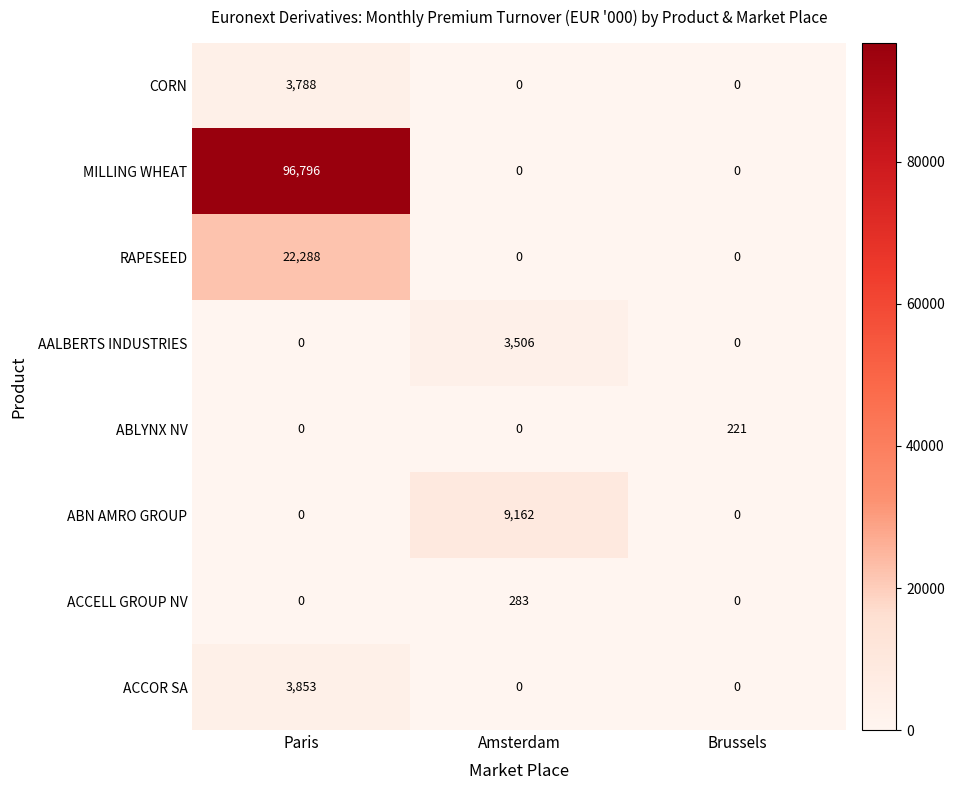

Which series has the largest range (max minus min)?

MILLING WHEAT